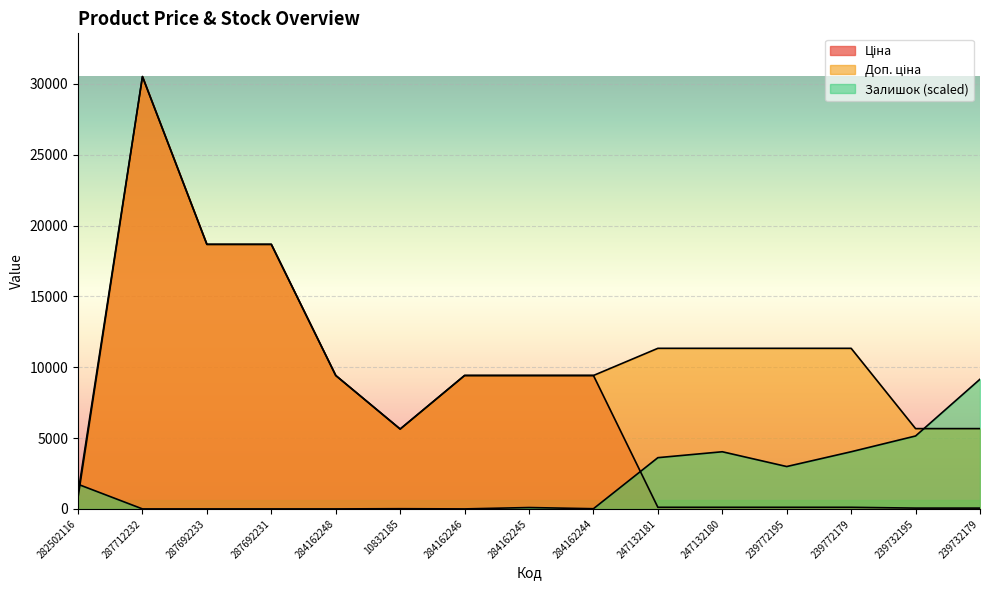

Rank the series at 284162246 from lowest to highest value.

Залишок, Ціна, Доп. ціна